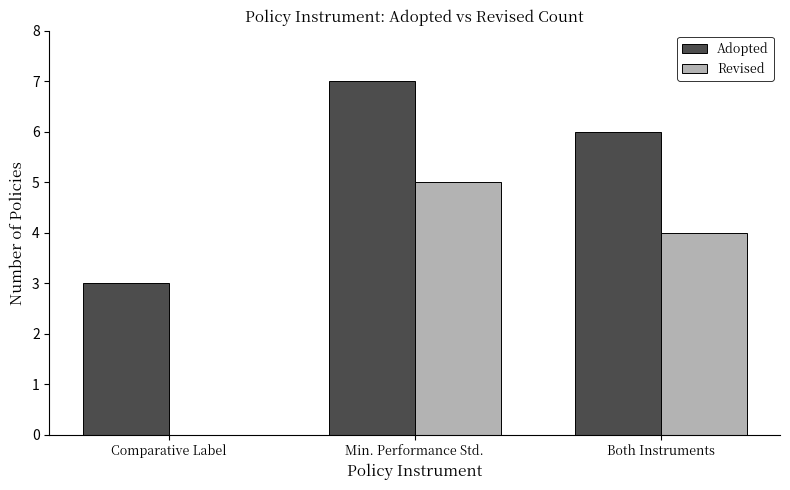

Which category has the highest value in the Adopted series?

Min. Performance Std.